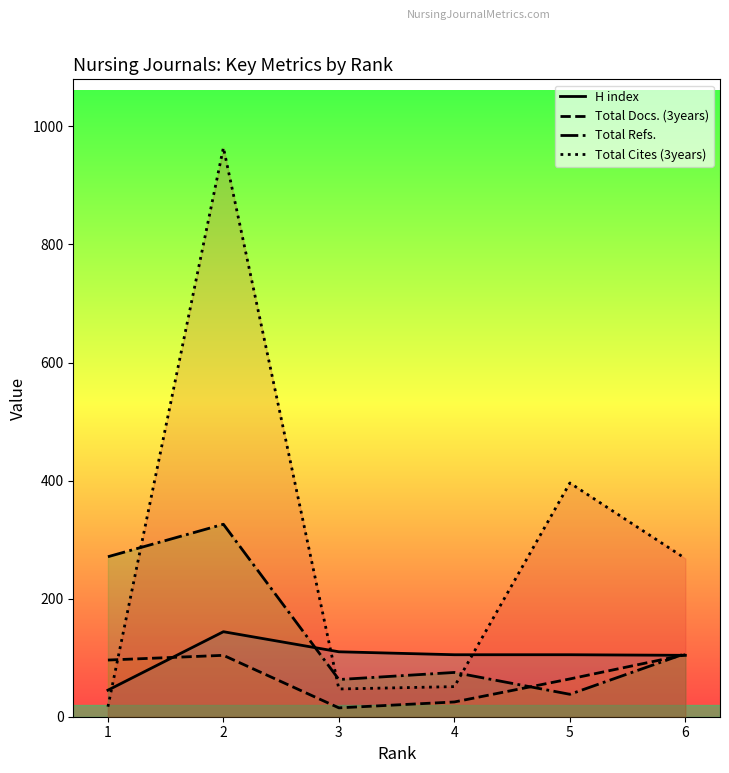

The value of Total Docs. (3years) at 4 is 38. True or false?

False